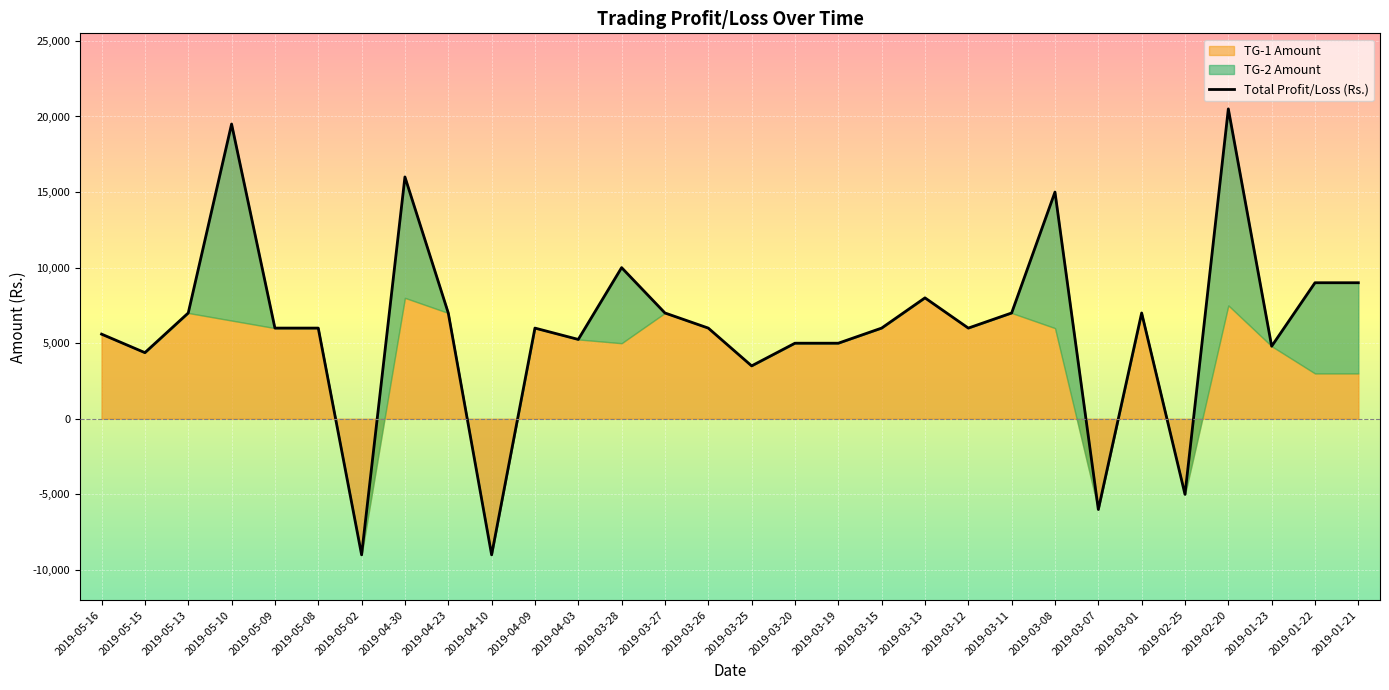

Reading right to left, list all the values displayed in this chart.

Total Profit/Loss (Rs.): 2019-01-21=9000	2019-01-22=9000	2019-01-23=4800	2019-02-20=20500	2019-02-25=-5000	2019-03-01=7000	2019-03-07=-6000	2019-03-08=15000	2019-03-11=7000	2019-03-12=6000	2019-03-13=8000	2019-03-15=6000	2019-03-19=5000	2019-03-20=5000	2019-03-25=3500	2019-03-26=6000	2019-03-27=7000	2019-03-28=10000	2019-04-03=5250	2019-04-09=6000	2019-04-10=-9000	2019-04-23=7000	2019-04-30=16000	2019-05-02=-9000	2019-05-08=6000	2019-05-09=6000	2019-05-10=19500	2019-05-13=7000	2019-05-15=4375	2019-05-16=5600
TG-1 Amount: 2019-01-21=3000	2019-01-22=3000	2019-01-23=4800	2019-02-20=7500	2019-02-25=-5000	2019-03-01=7000	2019-03-07=-6000	2019-03-08=6000	2019-03-11=7000	2019-03-12=6000	2019-03-13=8000	2019-03-15=6000	2019-03-19=5000	2019-03-20=5000	2019-03-25=3500	2019-03-26=6000	2019-03-27=7000	2019-03-28=5000	2019-04-03=5250	2019-04-09=6000	2019-04-10=-9000	2019-04-23=7000	2019-04-30=8000	2019-05-02=-9000	2019-05-08=6000	2019-05-09=6000	2019-05-10=6500	2019-05-13=7000	2019-05-15=4375	2019-05-16=5600
TG-2 Amount: 2019-01-21=6000	2019-01-22=6000	2019-01-23=0	2019-02-20=13000	2019-02-25=0	2019-03-01=0	2019-03-07=0	2019-03-08=9000	2019-03-11=0	2019-03-12=0	2019-03-13=0	2019-03-15=0	2019-03-19=0	2019-03-20=0	2019-03-25=0	2019-03-26=0	2019-03-27=0	2019-03-28=5000	2019-04-03=0	2019-04-09=0	2019-04-10=0	2019-04-23=0	2019-04-30=8000	2019-05-02=0	2019-05-08=0	2019-05-09=0	2019-05-10=13000	2019-05-13=0	2019-05-15=0	2019-05-16=0